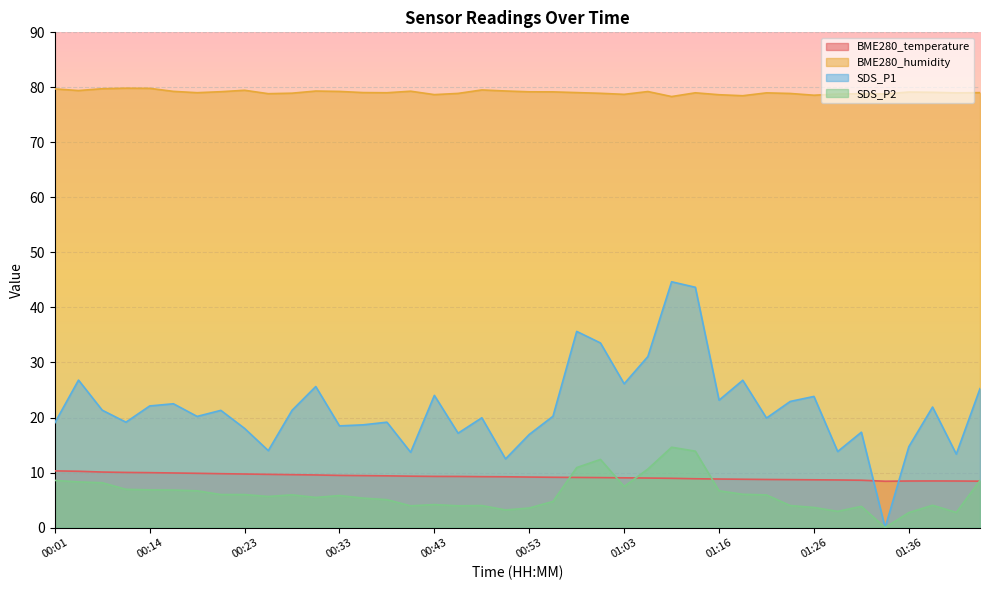

What is the total value across all series at 01:03?

121.4